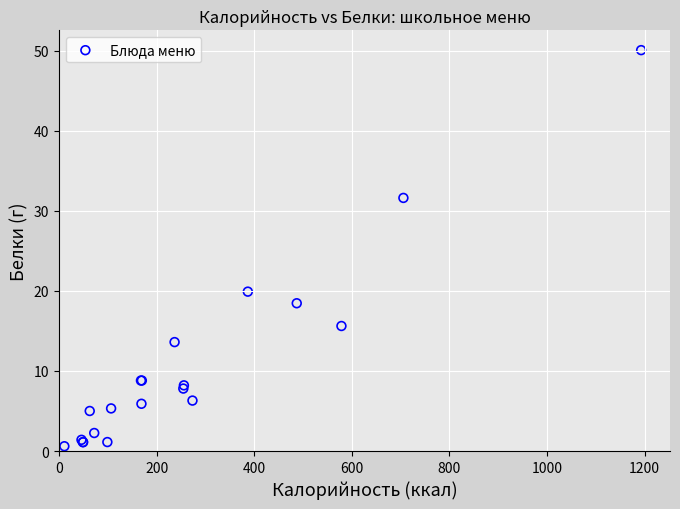

What Y value in the scatter plot is closest to 25?

19.9